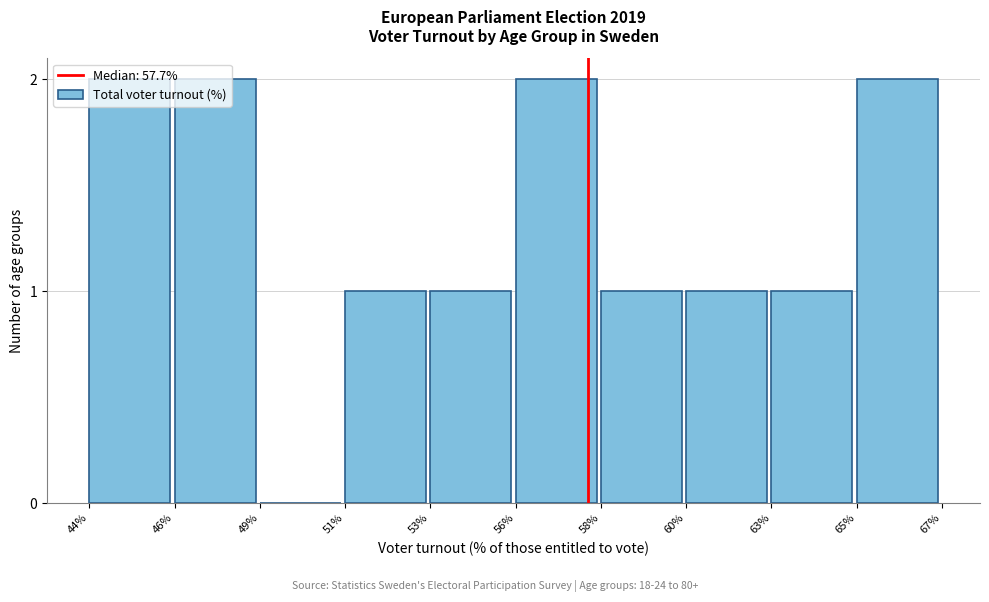

The chart shows a value of 2 at 56%. True or false?

True